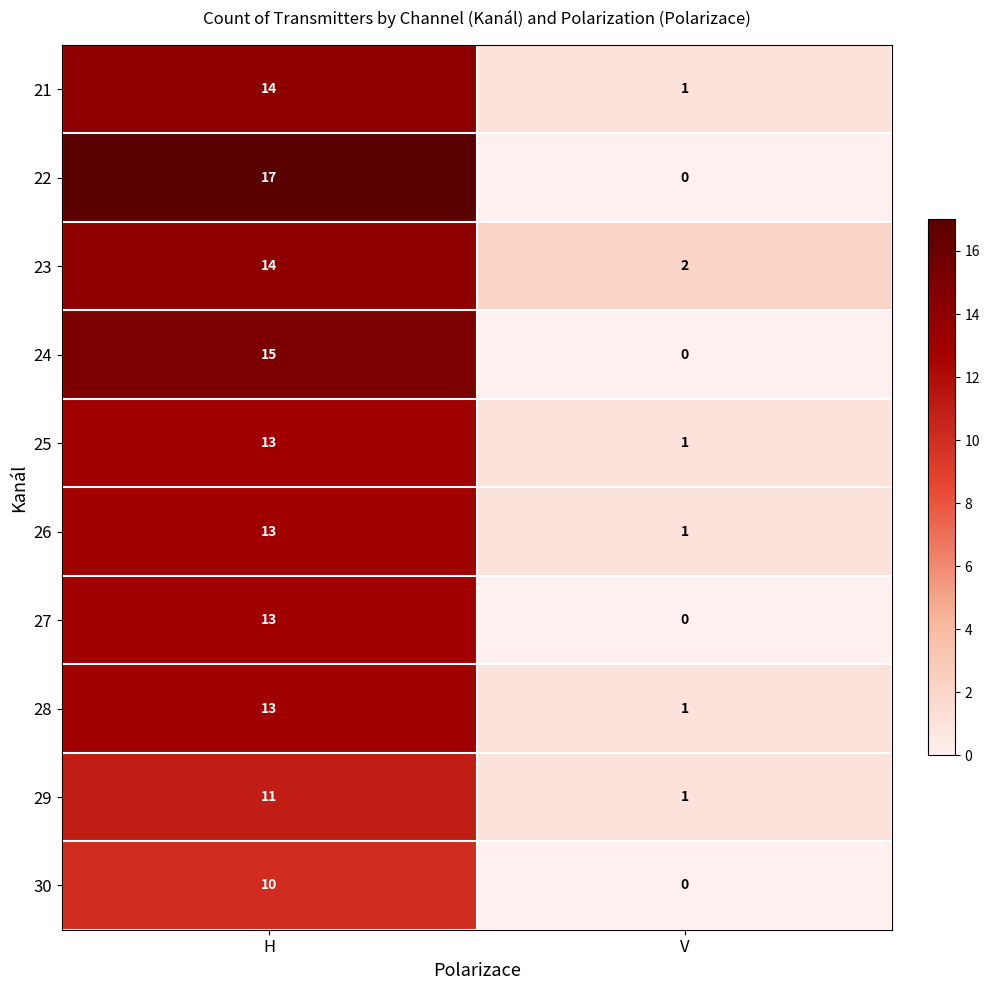

Which series has the widest spread of values?

22